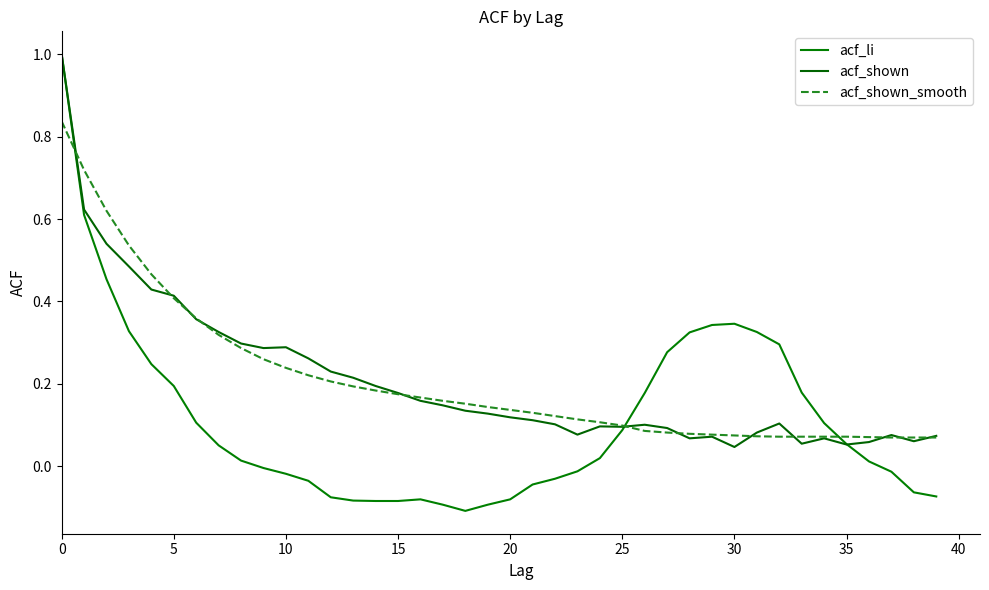

Where is acf_shown nearest to the value 0?

30